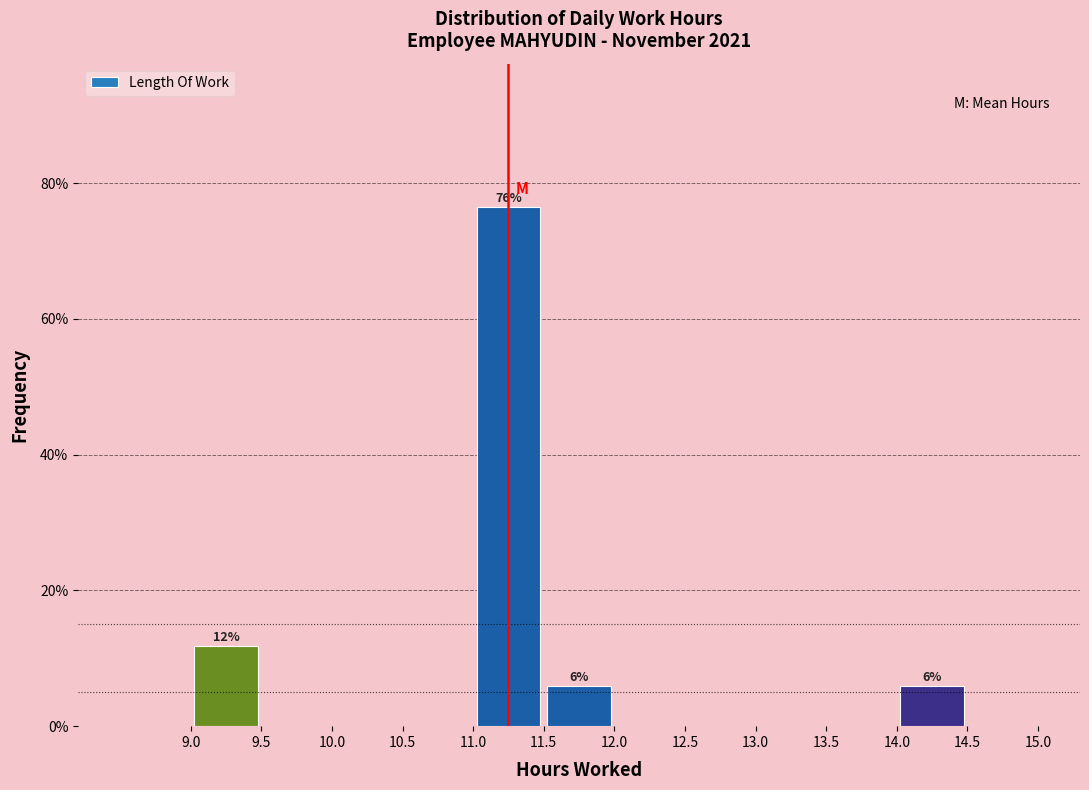

Which range on the x-axis has the tallest bar?

11.0 to 11.5